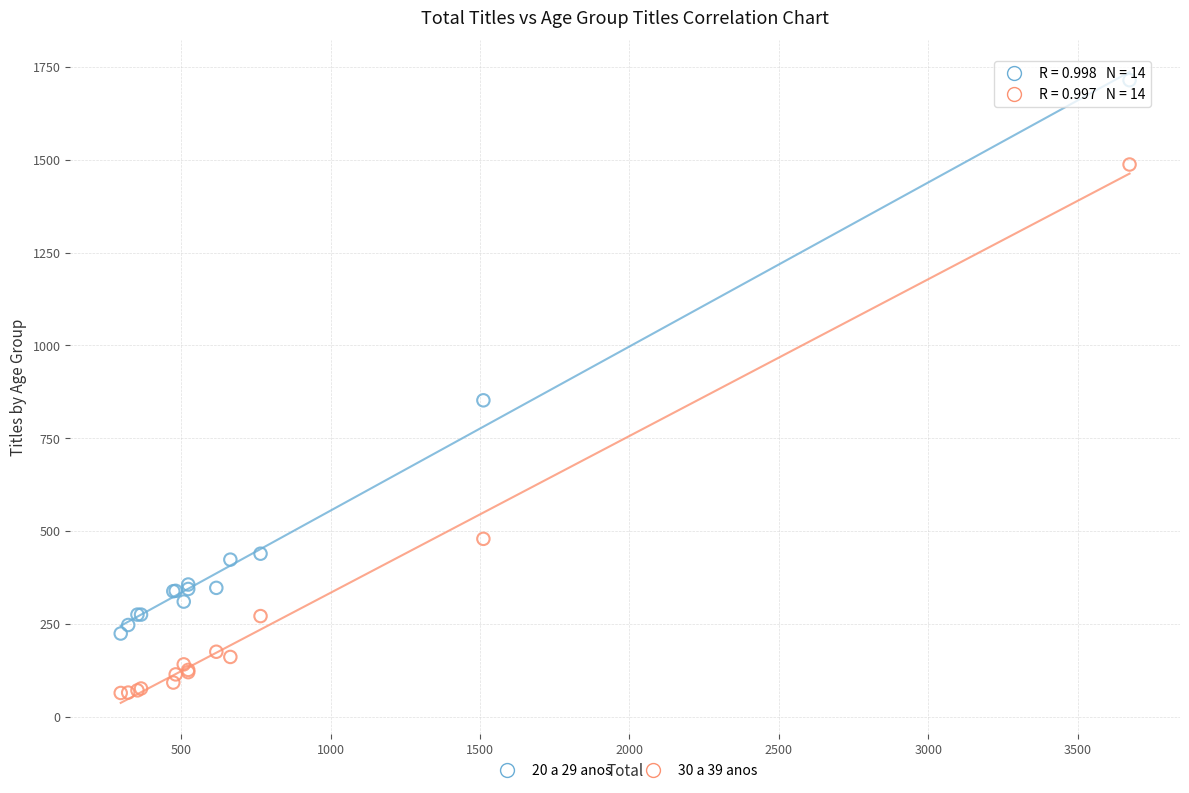

What are all the series names shown in the legend?

20 a 29 anos, 30 a 39 anos